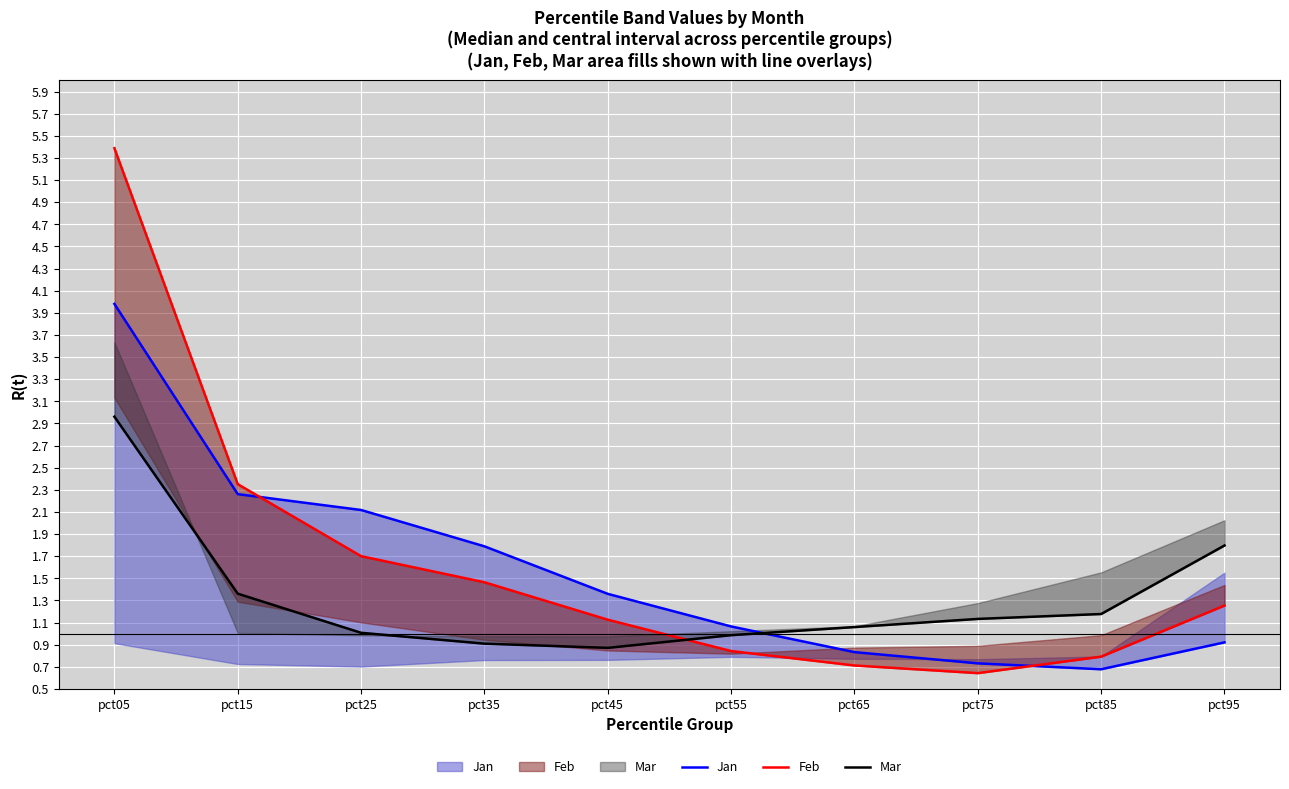

How many times do Mar and Jan cross each other?

1